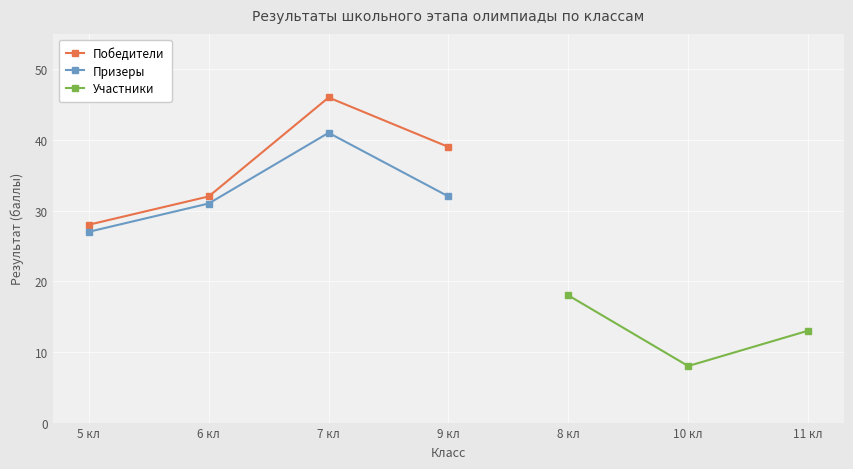

Rank the categories by Победители value from lowest to highest.

5 кл, 6 кл, 9 кл, 7 кл